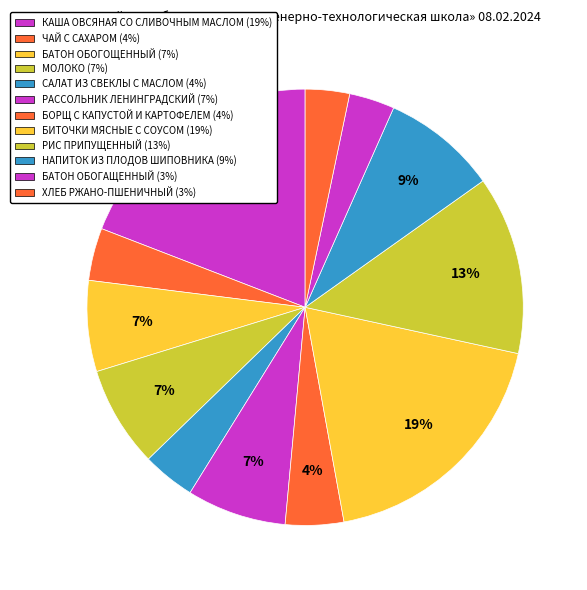

The БАТОН ОБОГАЩЕННЫЙ slice represents 1% of the pie. True or false?

False